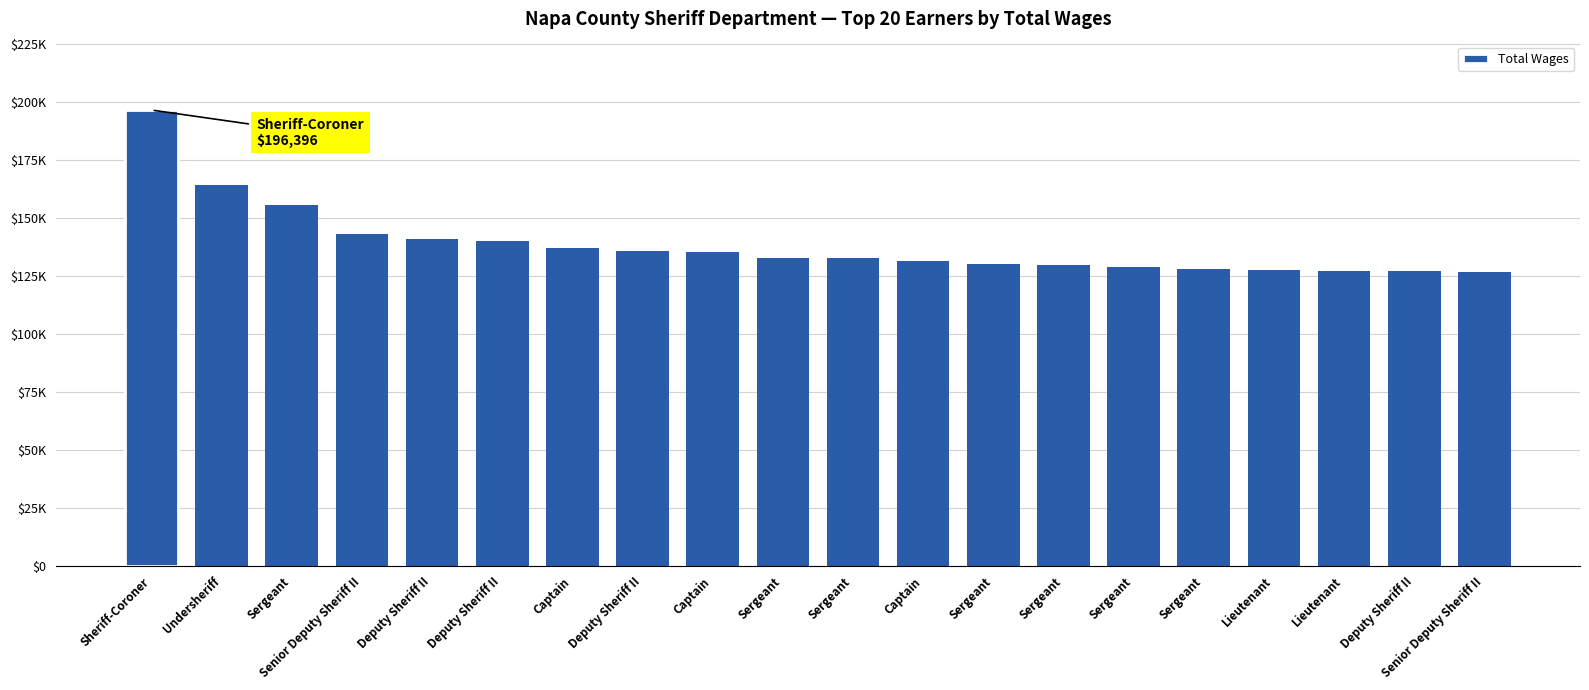

Does the chart contain any negative values?

No